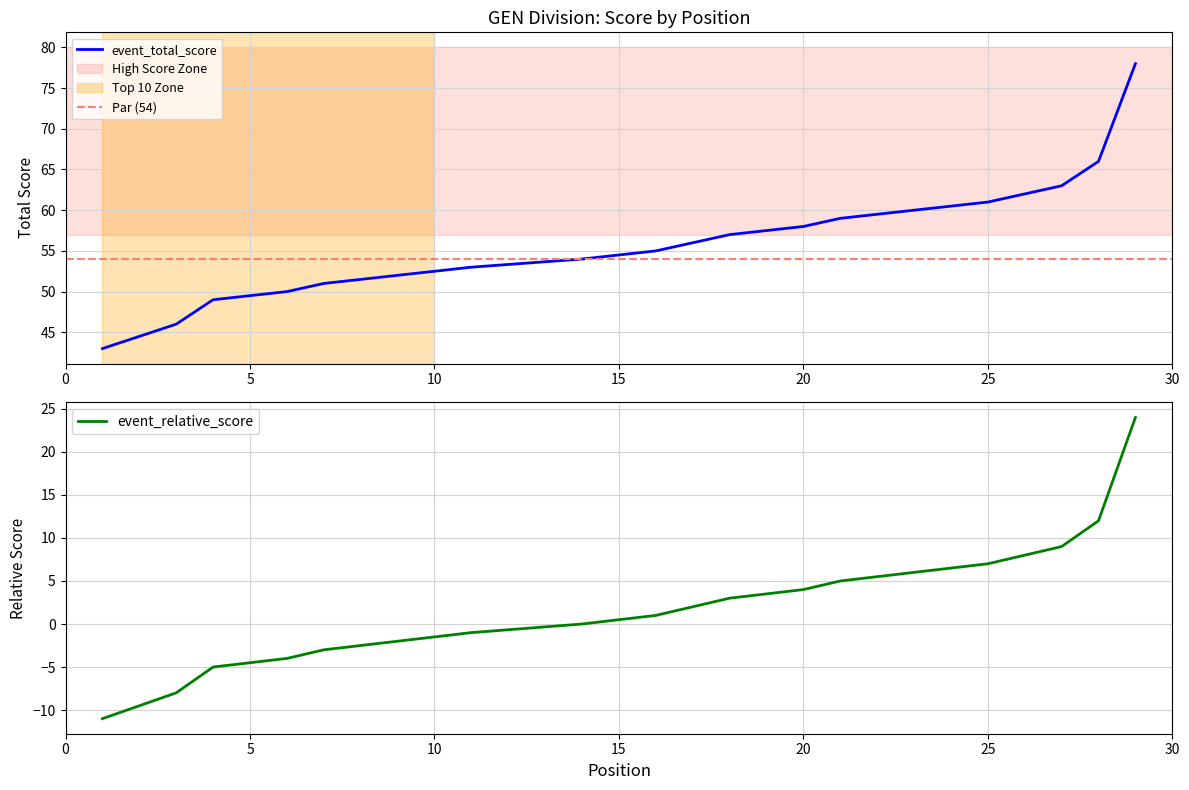

Where is event_total_score nearest to the value 60?

23